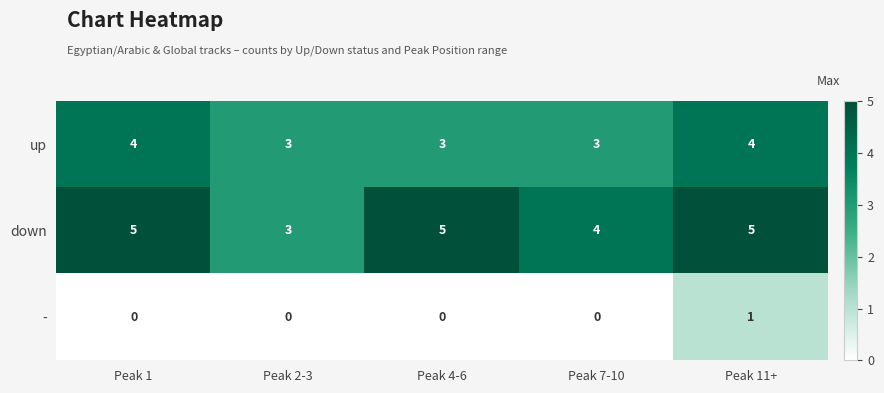

True or false: - has a value of 0 at Peak 7-10.

True